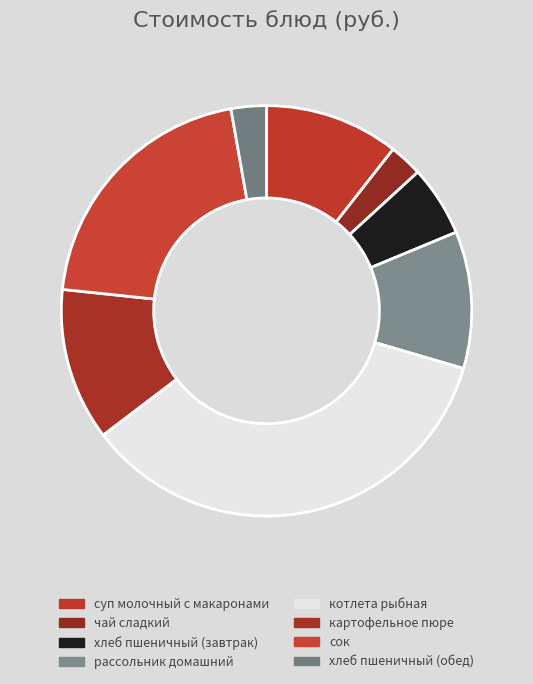

Combined, what portion of the pie is хлеб пшеничный (обед) and чай сладкий?

5.4%